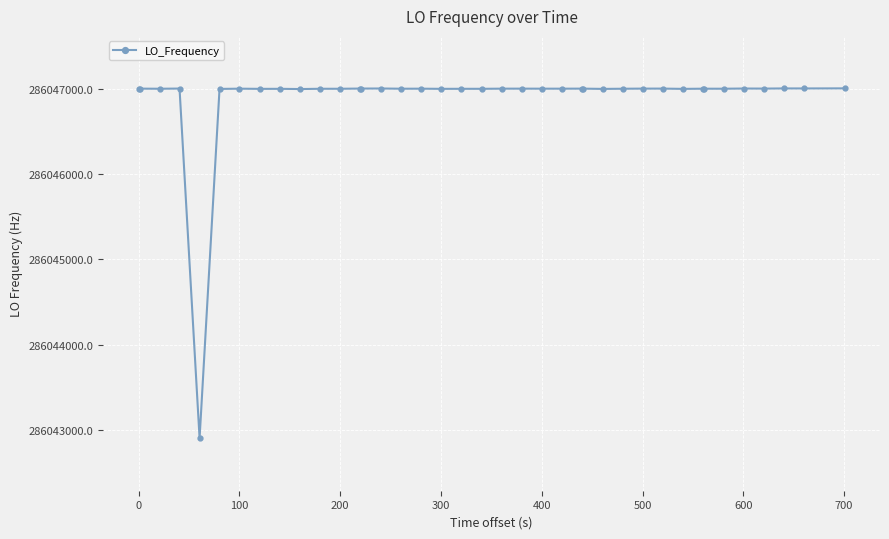

True or false: the data has more than 0 interior local peaks.

True